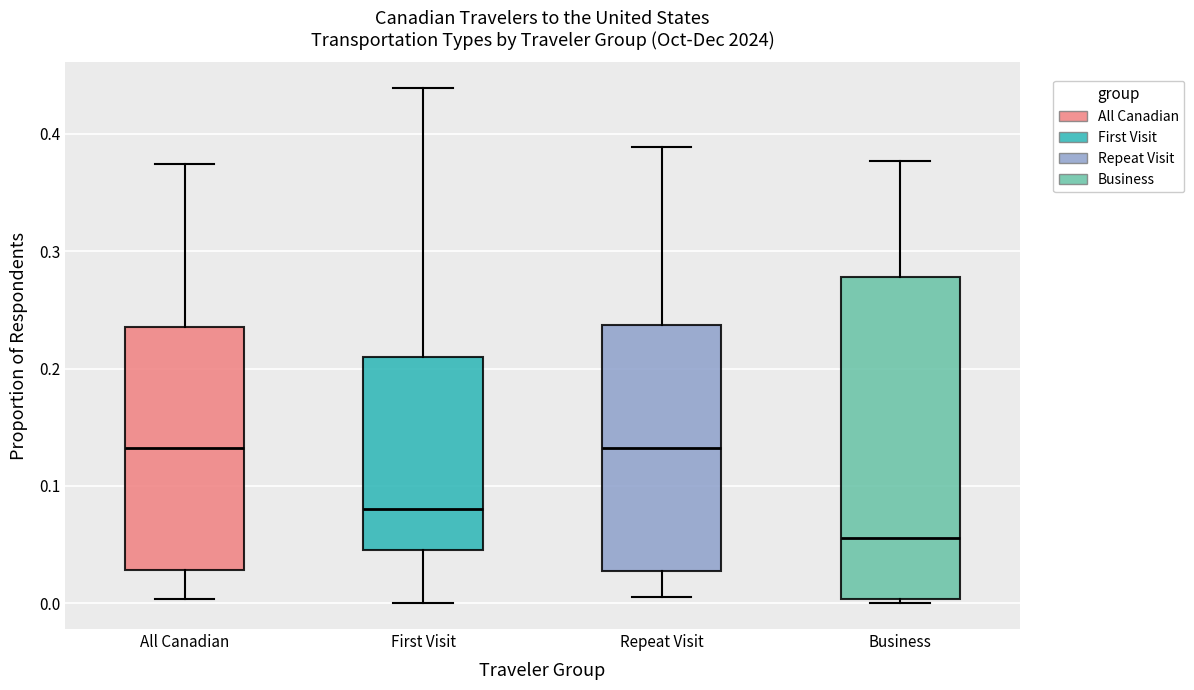

Where does the upper whisker of the box for Business end on the y-axis? The values are not printed on the chart, so give them approximately, as read against the axis.

0.38